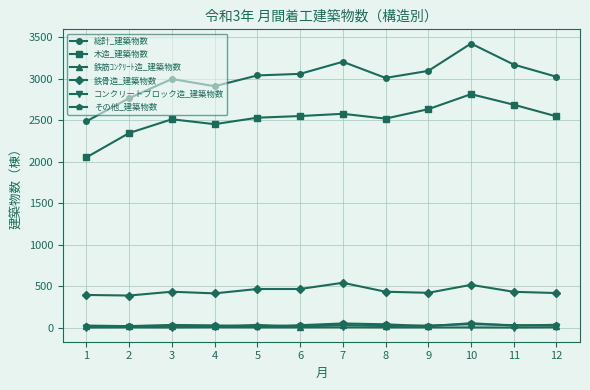

At which category is the sum across all series the highest?

10